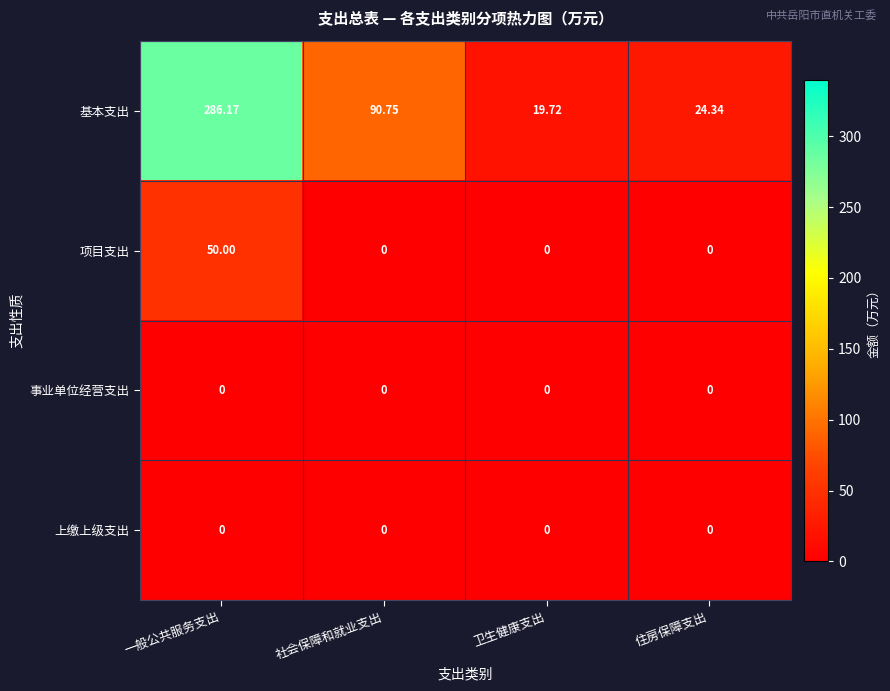

Which series has the widest spread of values?

基本支出